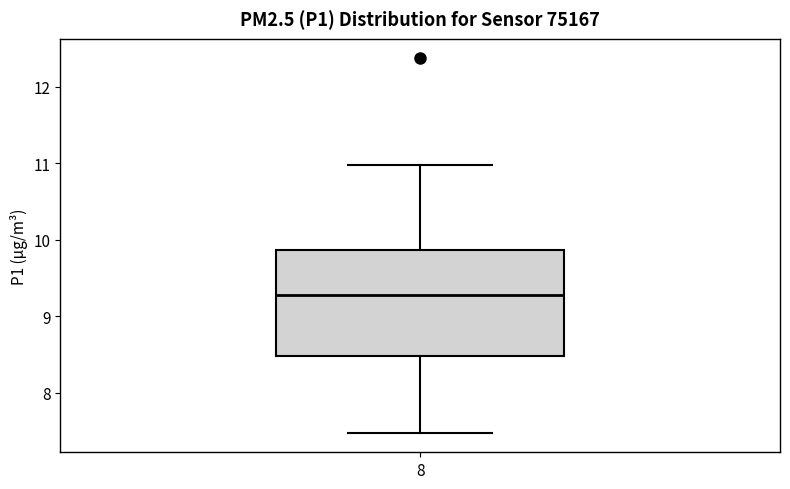

Transcribe this box plot: give where the median line is, the range the box spans, and where the two whiskers end, as read against the y-axis. The values are not printed on the chart, so give them approximately, as read against the axis.

median 9.3, box 8.5 to 9.9, whiskers 7.5 to 11.0